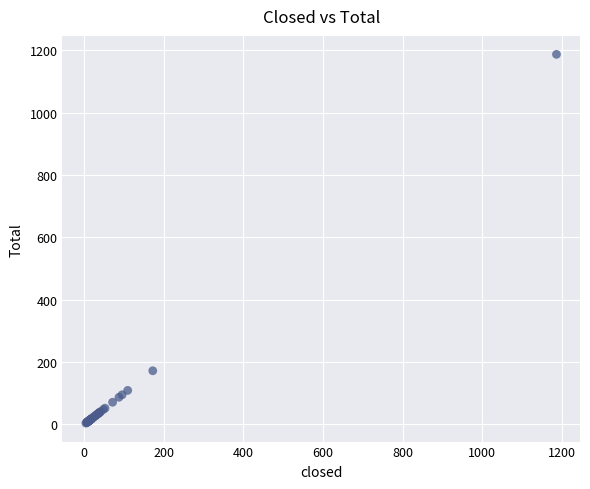

What Y value in the scatter plot is closest to 595?

172